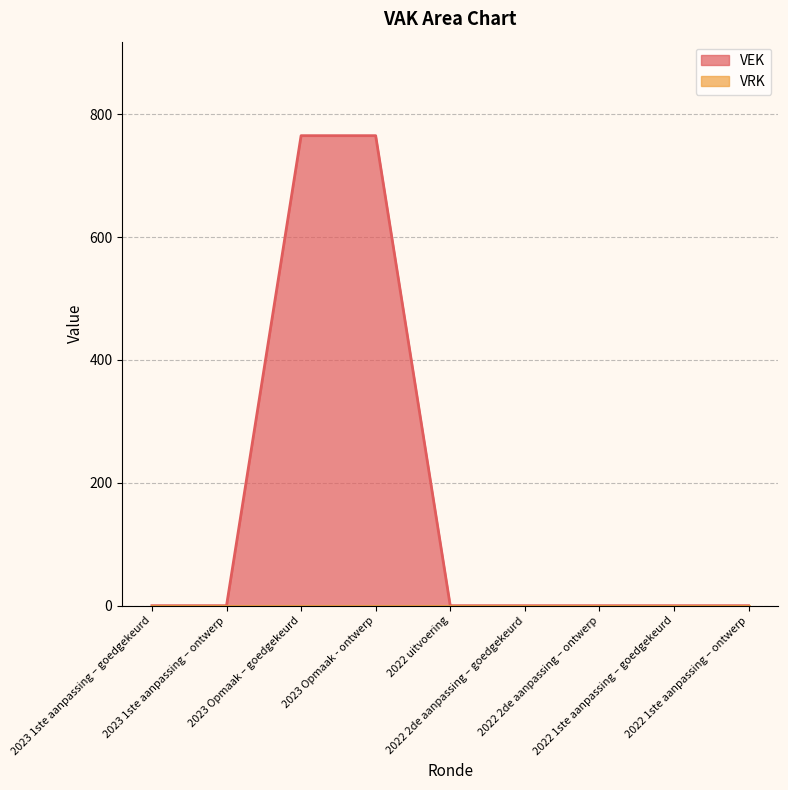

Reading left to right, what are all the values shown in this chart?

2023 1ste aanpassing – goedgekeurd=0	2023 1ste aanpassing – ontwerp=0	2023 Opmaak – goedgekeurd=765	2023 Opmaak - ontwerp=765	2022 uitvoering=0	2022 2de aanpassing – goedgekeurd=0	2022 2de aanpassing – ontwerp=0	2022 1ste aanpassing – goedgekeurd=0	2022 1ste aanpassing – ontwerp=0